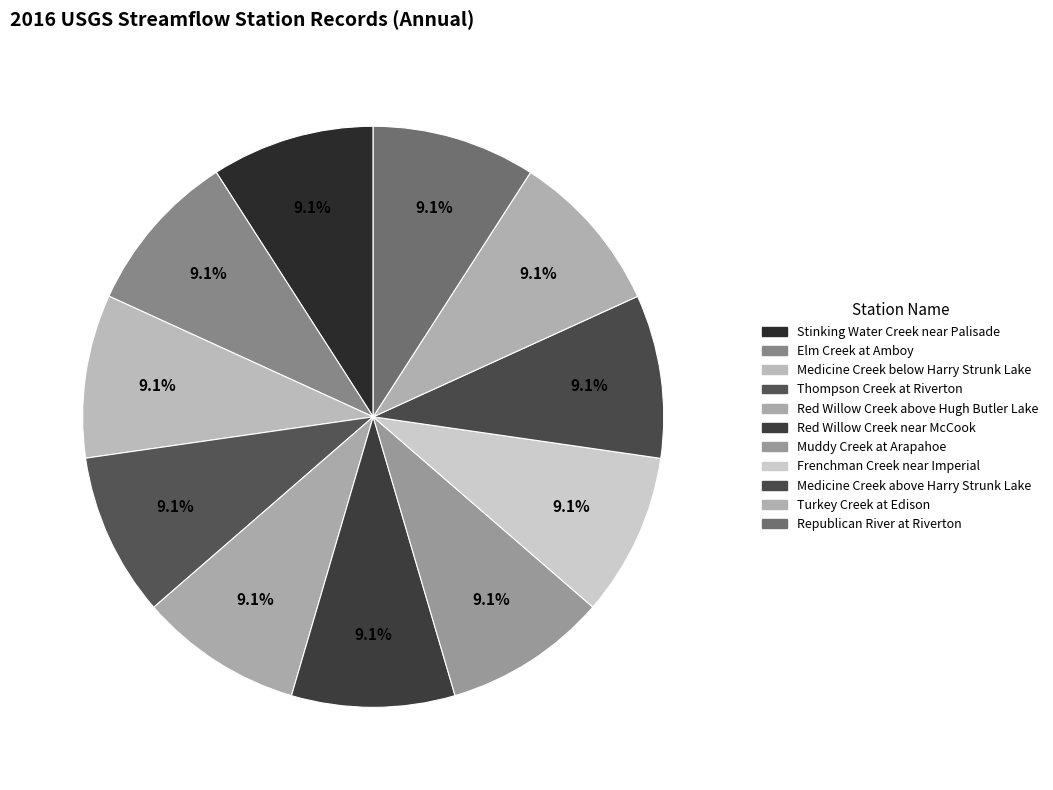

What is the ratio of the value at Red Willow Creek near McCook to the value at Red Willow Creek above Hugh Butler Lake?

1.0